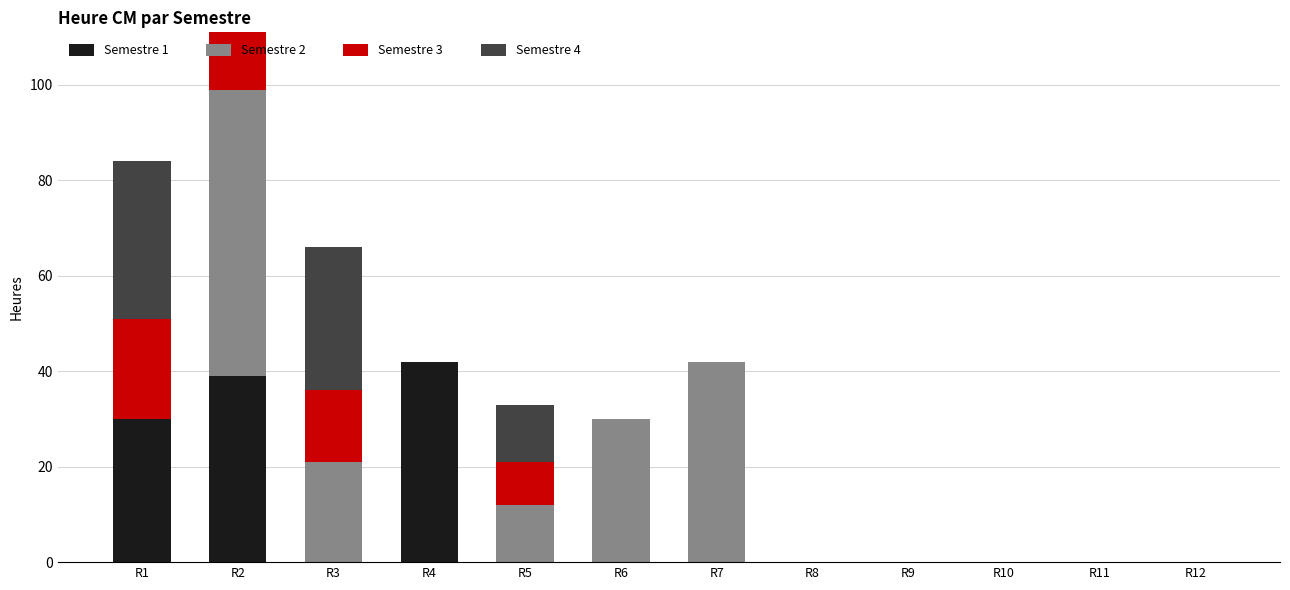

Is it true that Semestre 1 equals 23 at R3?

False